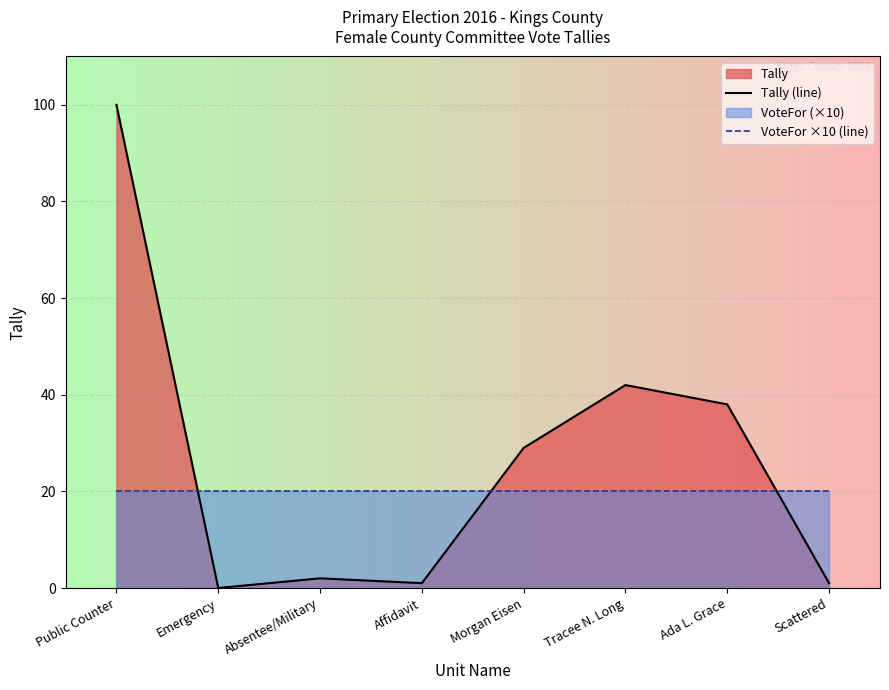

What is the difference between the highest and lowest values at Affidavit?

19